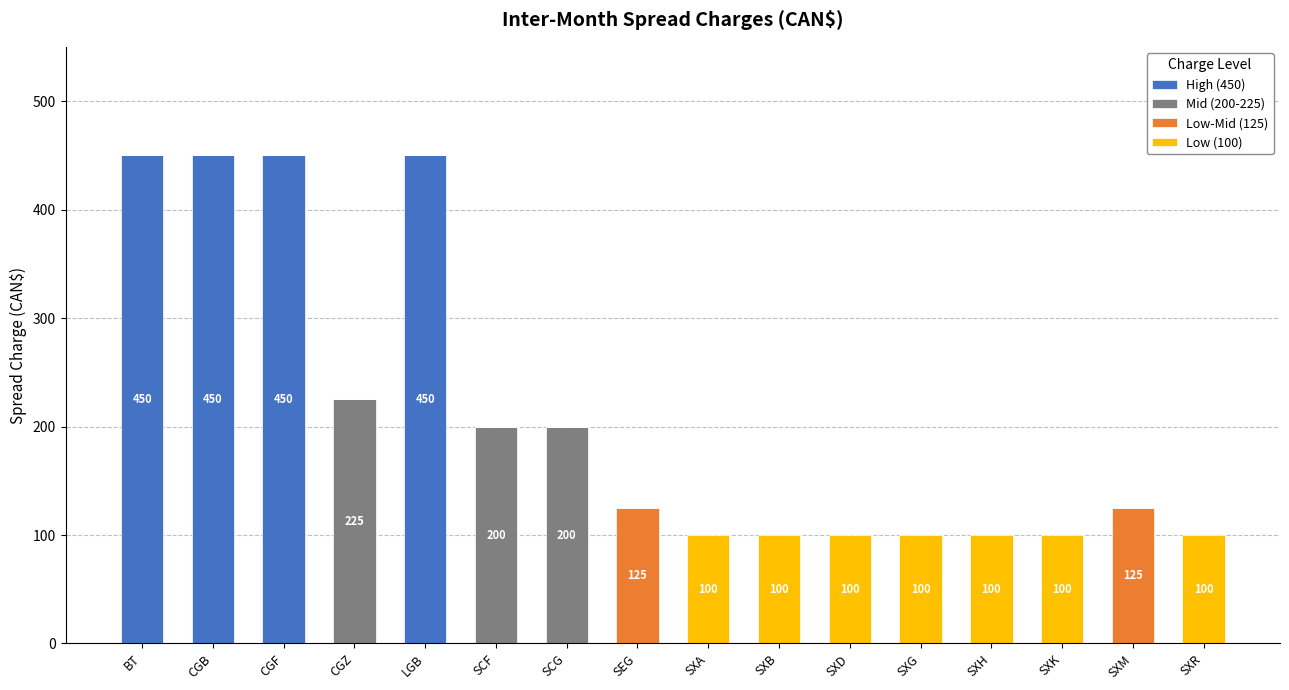

The value of High (450) at CGZ is -251. True or false?

False